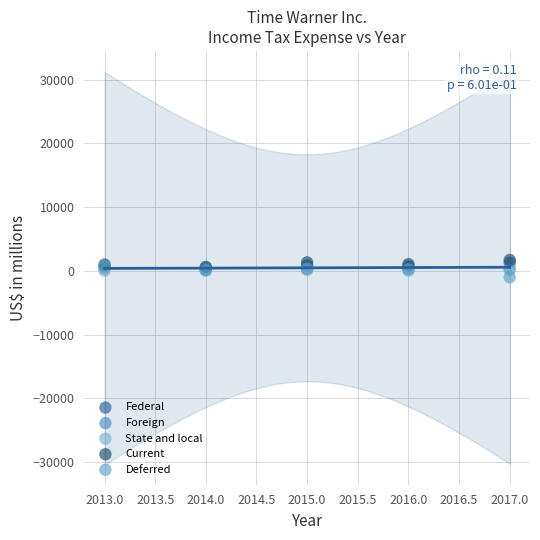

What are all the series names shown in the legend?

Federal, Foreign, State and local, Current, Deferred